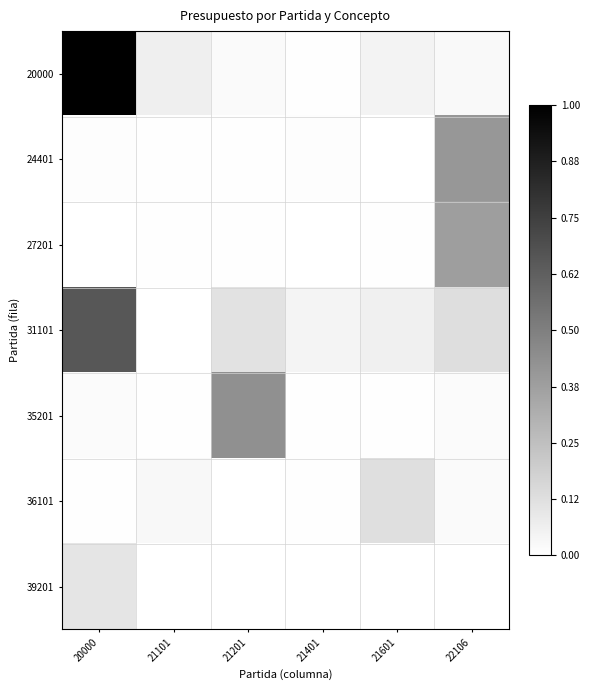

Which has a higher value, 22106 or 20000?

20000